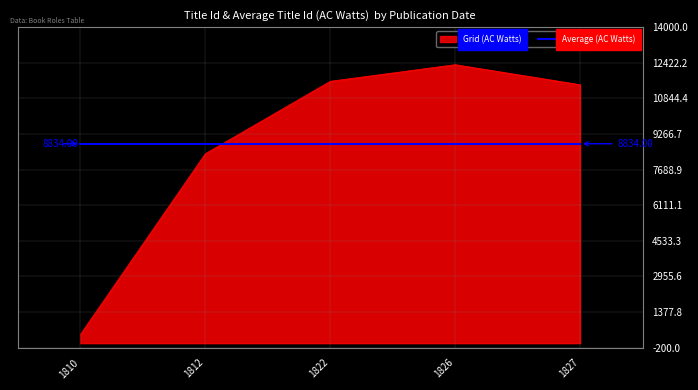

What is the total value across all series at 1822?

20435